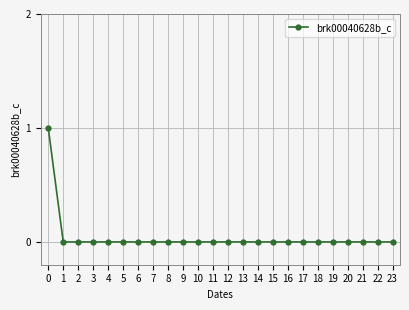

How many values are between 0 and 1?

24